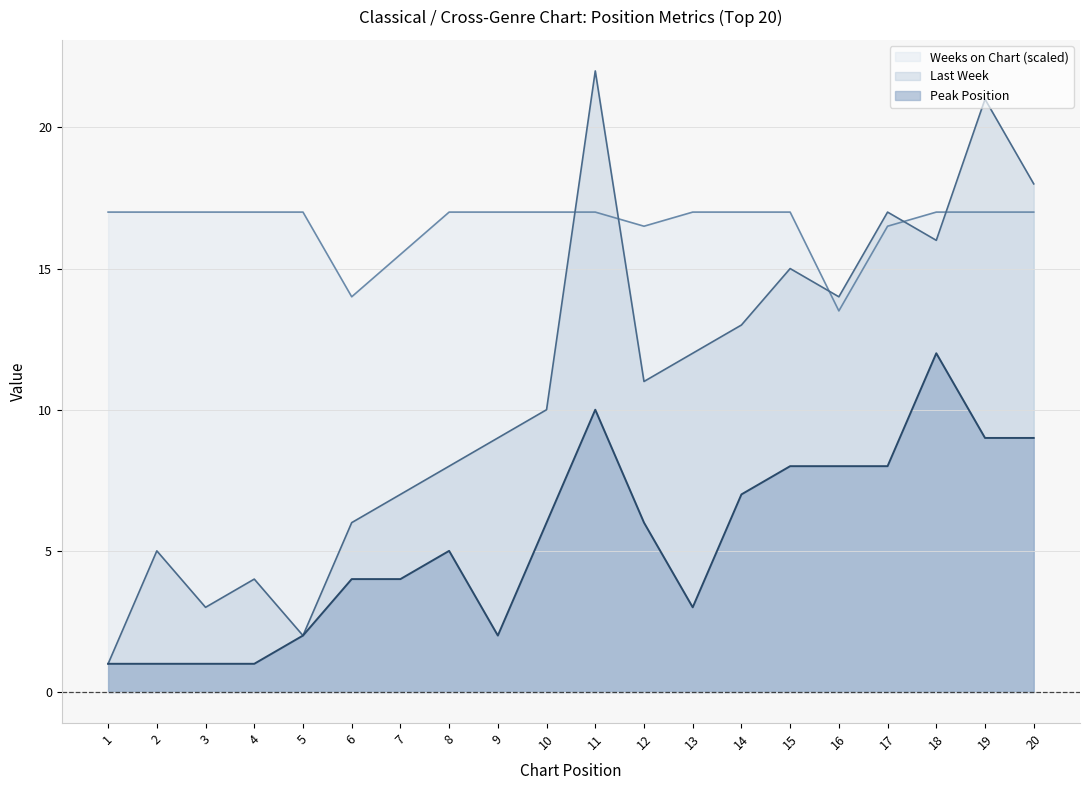

Which category has the highest value in the Last Week series?

11